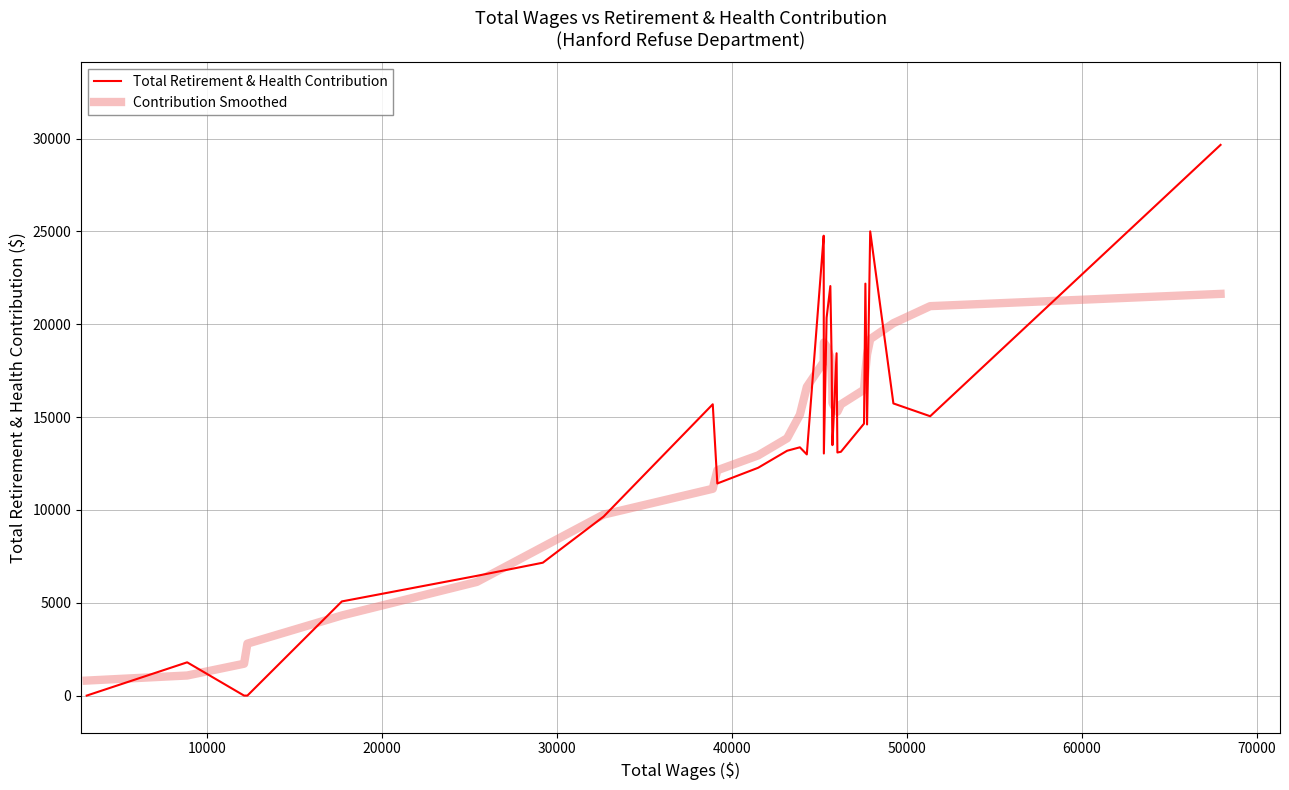

In Contribution Smoothed, how many points are higher than both neighbors (excluding endpoints)?

1